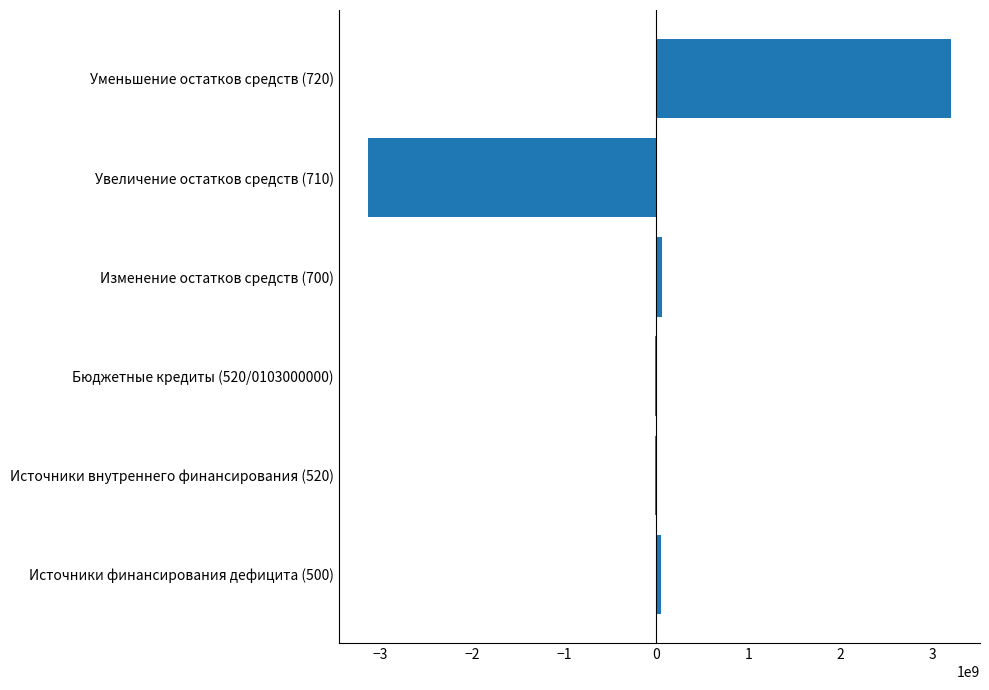

At which category does the chart reach its peak across all series?

Уменьшение остатков средств (720)